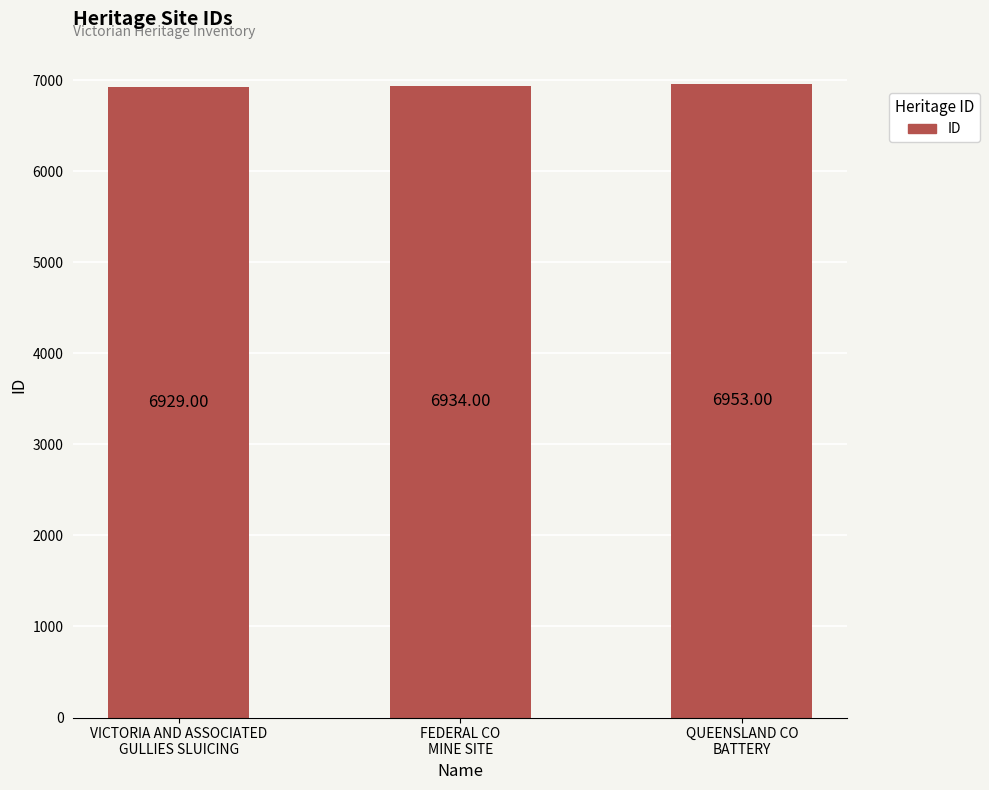

What is the label of the 2nd bar from the right?

FEDERAL CO
MINE SITE